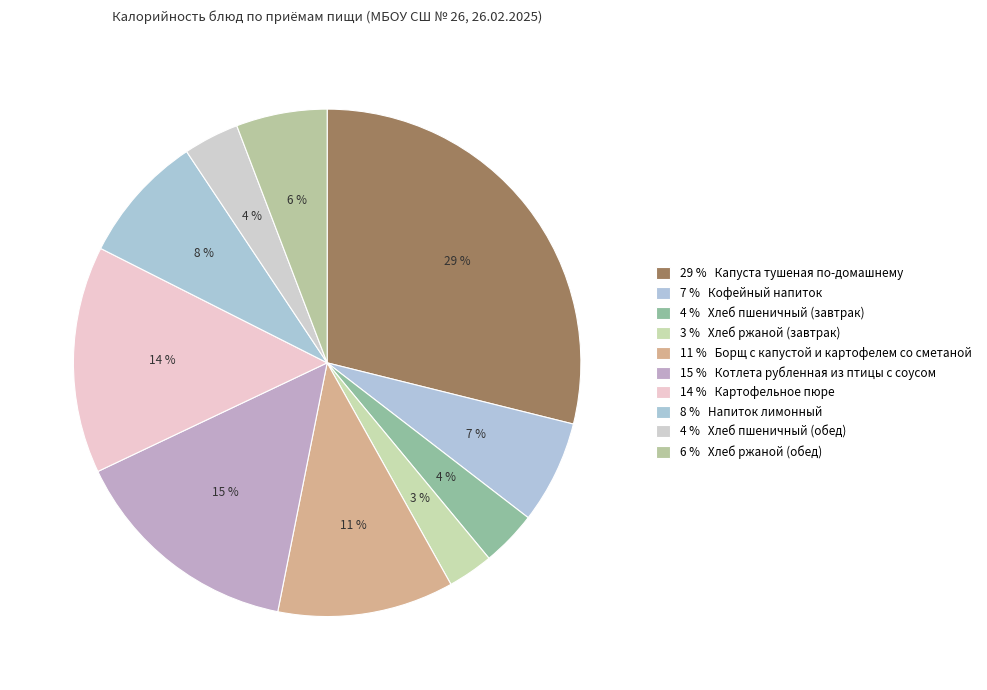

Count the number of slices in the pie.

10